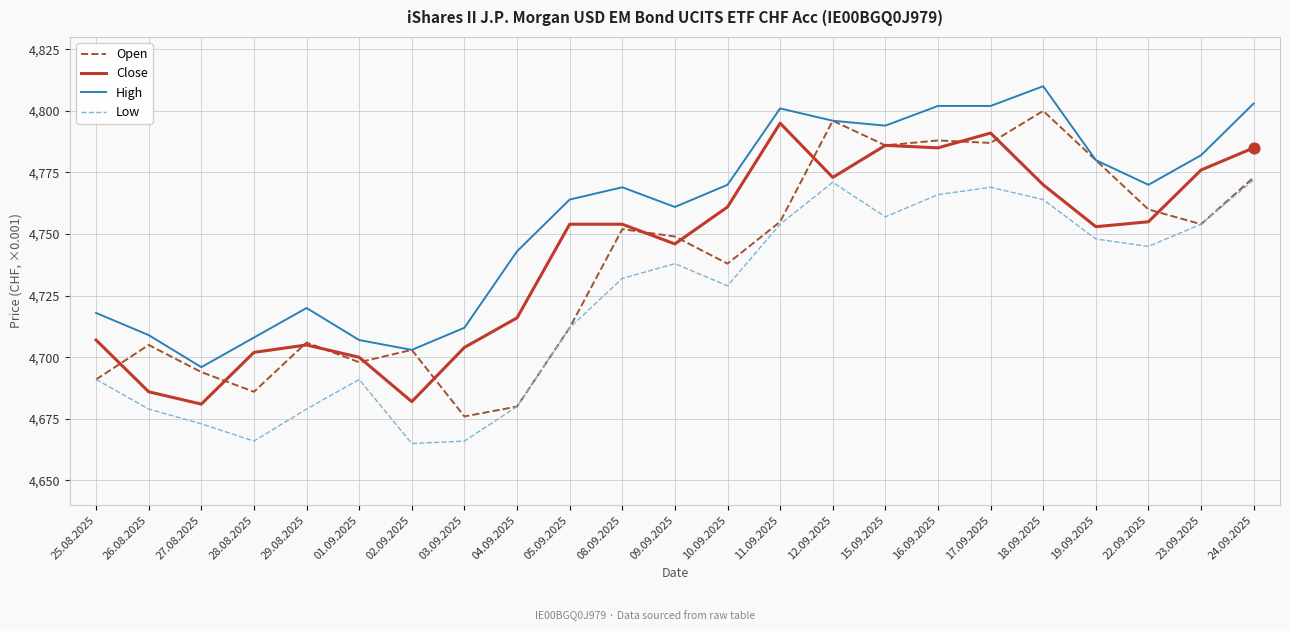

What is the spread (max minus min) of values at 25.08.2025?

27